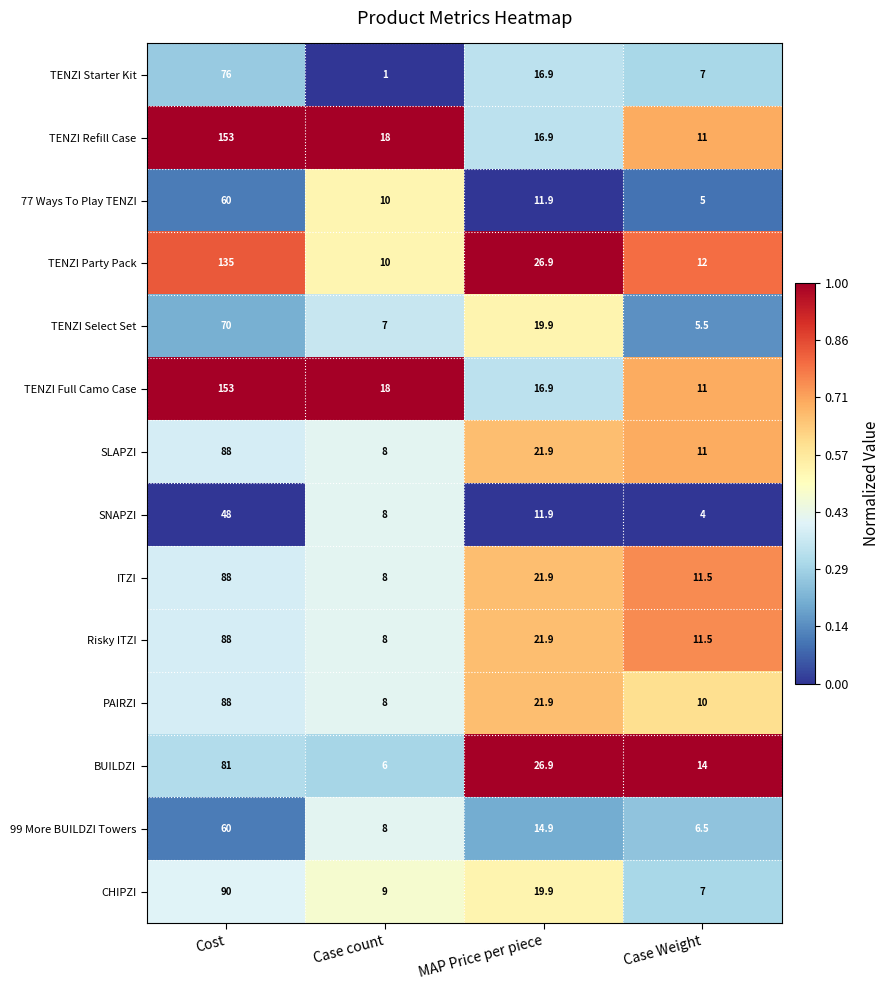

What is the spread (max minus min) of values at Cost?

105.0